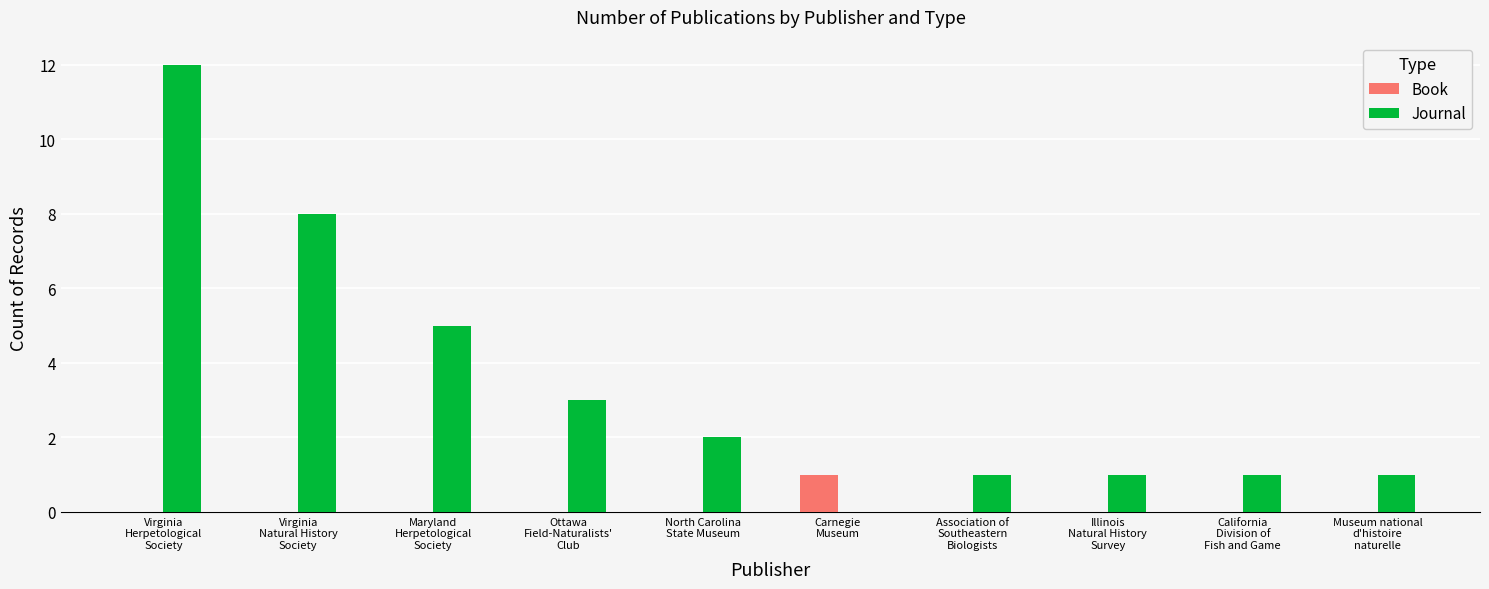

What is the sum of all Journal values?

34